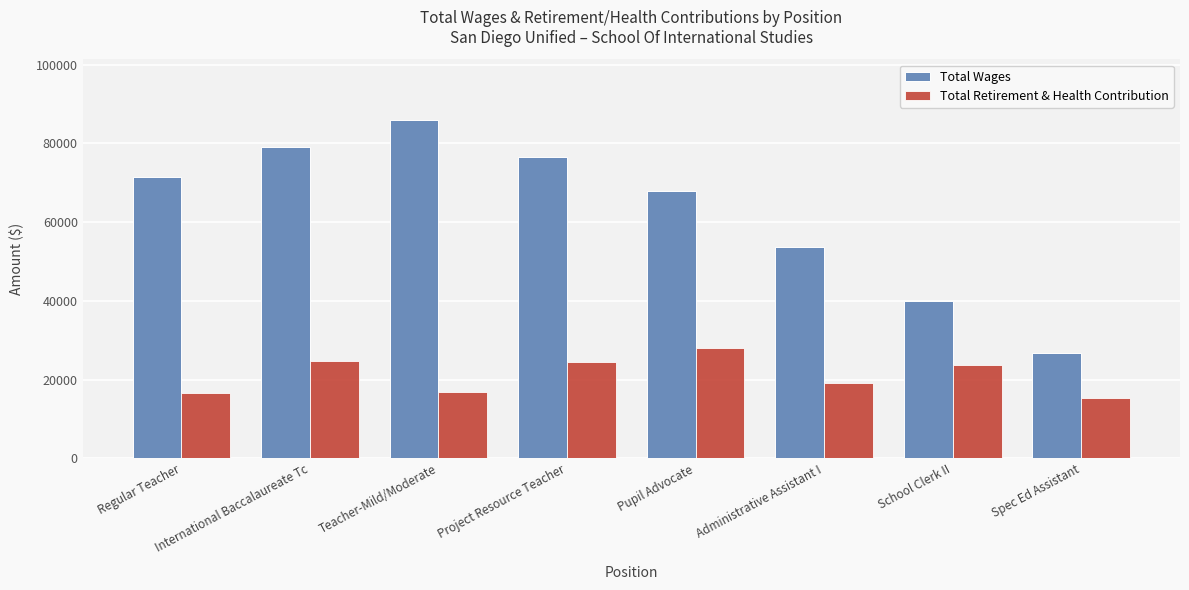

Which series has the widest spread of values?

Total Wages